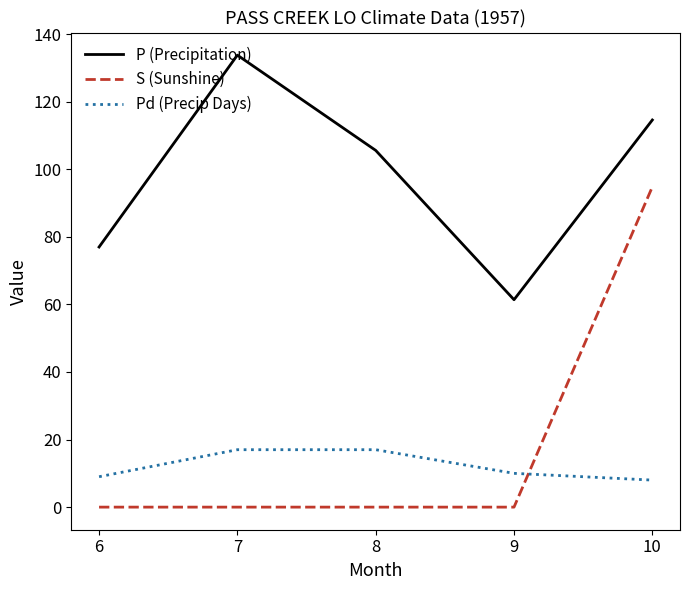

True or false: P (Precipitation) has a value of 133.8 at 7.

True